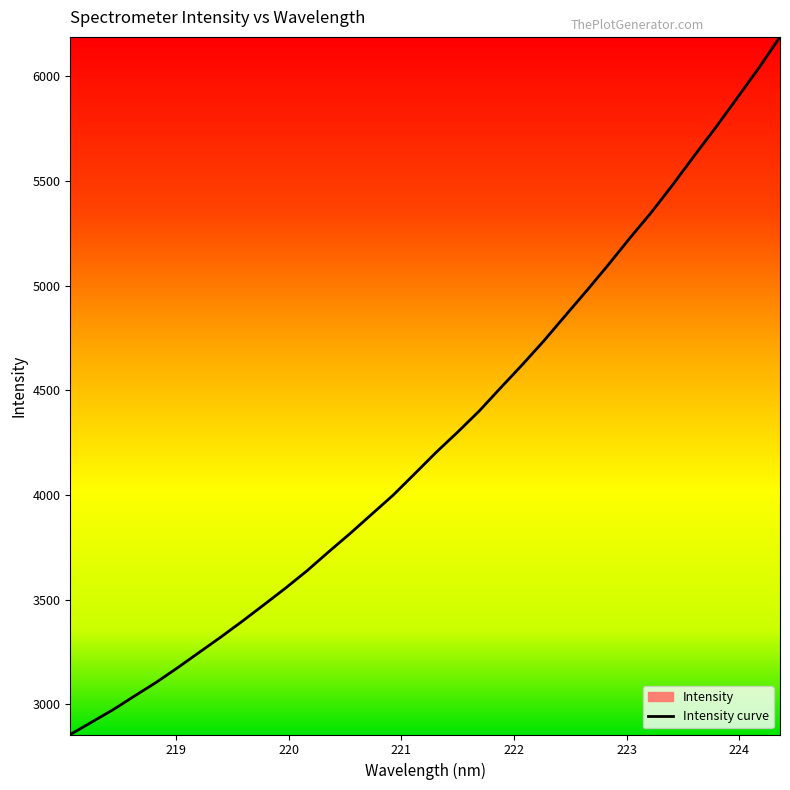

List the labels in order of value, largest first.

224.3616, 224.1709, 223.9802, 223.7895, 223.5987, 223.408, 223.2172, 223.0264, 222.8355, 222.6447, 222.4538, 222.263, 222.0721, 221.8812, 221.6902, 221.4993, 221.3083, 221.1174, 220.9264, 220.7354, 220.5444, 220.3533, 220.1623, 219.9712, 219.7801, 219.589, 219.3979, 219.2067, 219.0156, 218.8244, 218.6332, 218.442, 218.2508, 218.0596